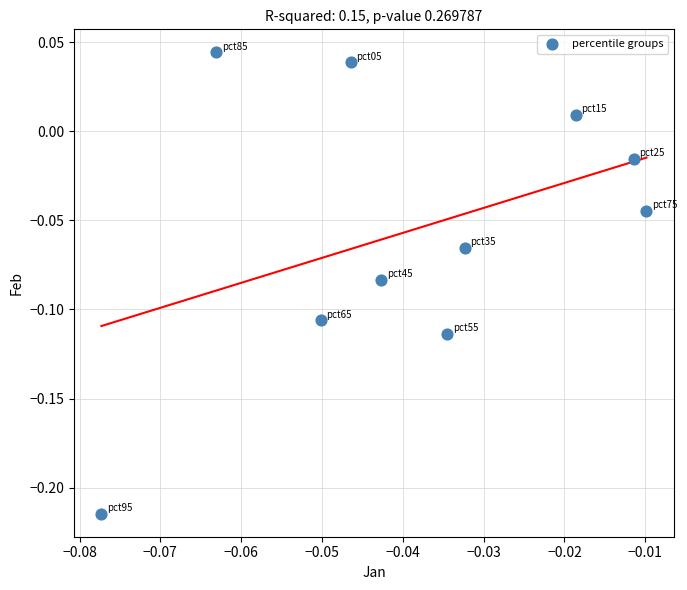

What is the range of Y values (max minus min)?

0.3